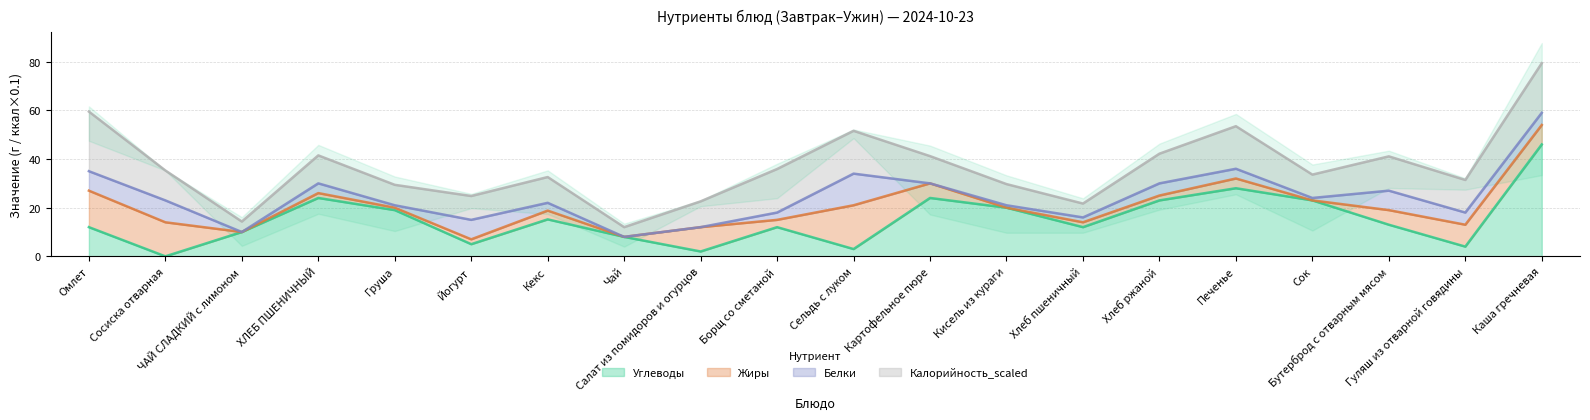

Reading right to left, transcribe all the data shown in this chart.

Углеводы: Каша гречневая=46.0	Гуляш из отварной говядины=4.0	Бутерброд с отварным мясом=13.0	Сок=23.0	Печенье=28.0	Хлеб ржаной=23.0	Хлеб пшеничный=12.0	Кисель из кураги=20.0	Картофельное пюре=24.0	Сельдь с луком=3.0	Борщ со сметаной=12.0	Салат из помидоров и огурцов=2.0	Чай=8.0	Кекс=15.2	Йогурт=5.0	Груша=19.0	ХЛЕБ ПШЕНИЧНЫЙ=24.0	ЧАЙ СЛАДКИЙ с лимоном=10.0	Сосиска отварная=0.0	Омлет=12.0
Жиры: Каша гречневая=8.0	Гуляш из отварной говядины=9.0	Бутерброд с отварным мясом=6.0	Сок=0.0	Печенье=4.0	Хлеб ржаной=2.0	Хлеб пшеничный=2.0	Кисель из кураги=0.0	Картофельное пюре=6.0	Сельдь с луком=18.0	Борщ со сметаной=3.0	Салат из помидоров и огурцов=10.0	Чай=0.0	Кекс=3.6	Йогурт=2.0	Груша=1.0	ХЛЕБ ПШЕНИЧНЫЙ=2.0	ЧАЙ СЛАДКИЙ с лимоном=0.0	Сосиска отварная=14.0	Омлет=15.0
Белки: Каша гречневая=5.0	Гуляш из отварной говядины=5.0	Бутерброд с отварным мясом=8.0	Сок=1.0	Печенье=4.0	Хлеб ржаной=5.0	Хлеб пшеничный=2.0	Кисель из кураги=1.0	Картофельное пюре=0.0	Сельдь с луком=13.0	Борщ со сметаной=3.0	Салат из помидоров и огурцов=0.0	Чай=0.0	Кекс=3.2	Йогурт=8.0	Груша=1.0	ХЛЕБ ПШЕНИЧНЫЙ=4.0	ЧАЙ СЛАДКИЙ с лимоном=0.0	Сосиска отварная=9.0	Омлет=8.0
Калорийность_scaled: Каша гречневая=20.4	Гуляш из отварной говядины=13.4	Бутерброд с отварным мясом=14.1	Сок=9.6	Печенье=17.5	Хлеб ржаной=12.2	Хлеб пшеничный=5.7	Кисель из кураги=8.7	Картофельное пюре=11.2	Сельдь с луком=17.6	Борщ со сметаной=17.9	Салат из помидоров и огурцов=10.6	Чай=4.0	Кекс=10.6	Йогурт=9.8	Груша=8.4	ХЛЕБ ПШЕНИЧНЫЙ=11.5	ЧАЙ СЛАДКИЙ с лимоном=4.3	Сосиска отварная=12.3	Омлет=24.5